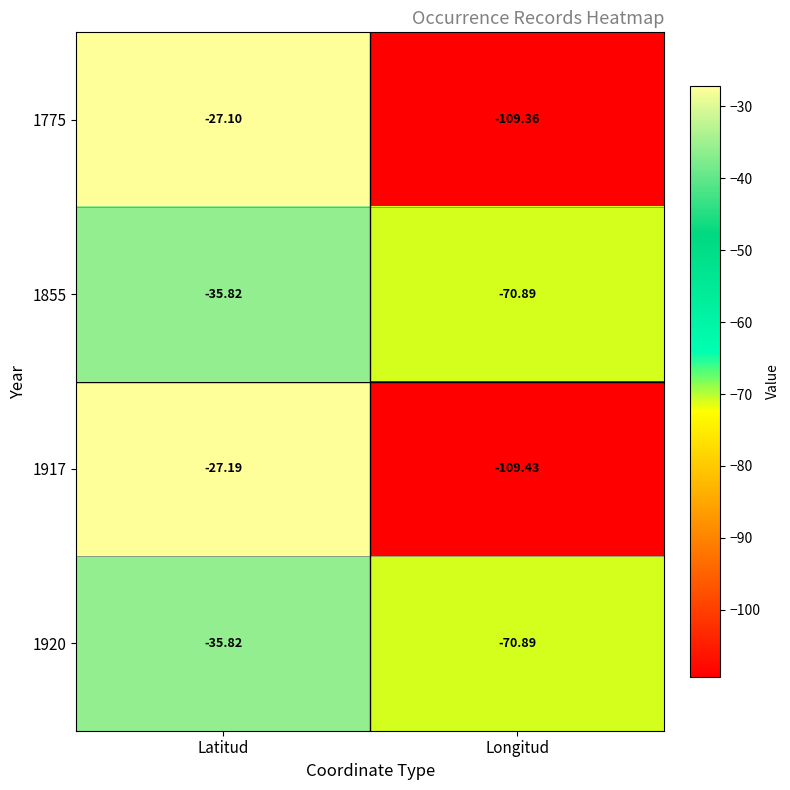

At which category does the chart reach its minimum across all series?

Longitud